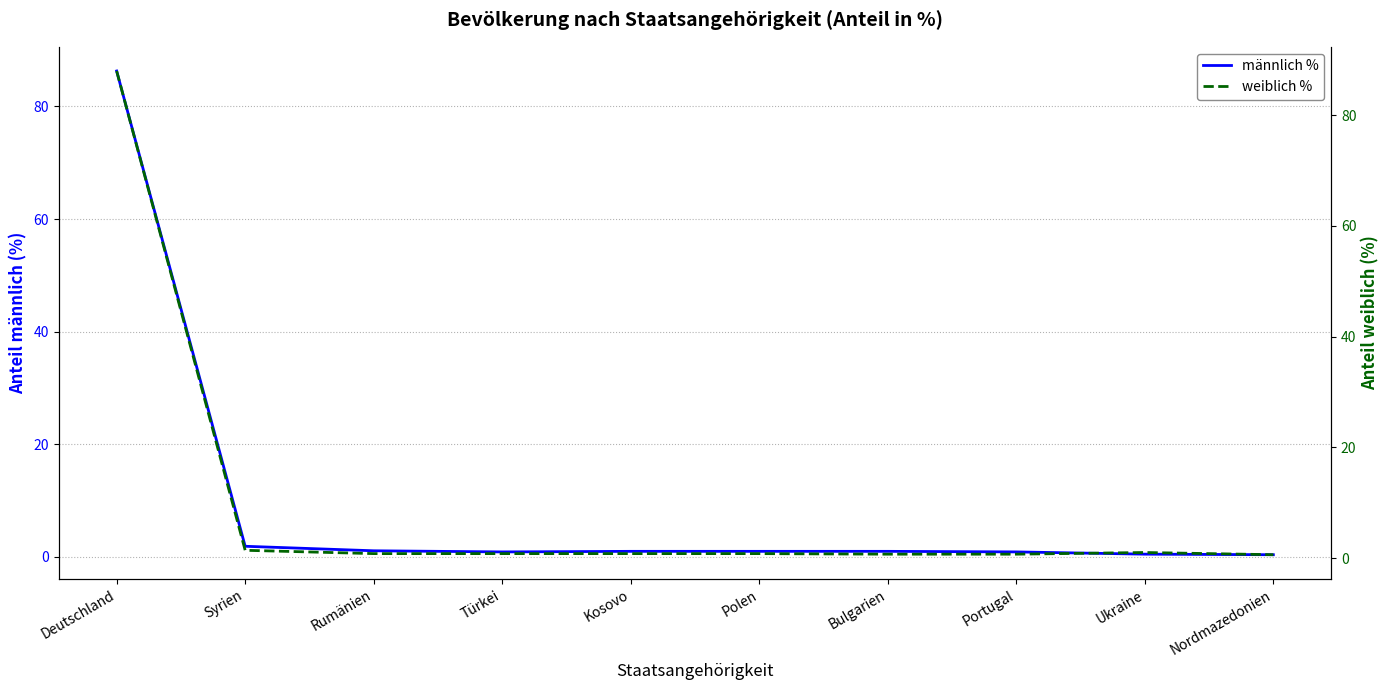

What is the label of the 3rd point from the left?

Rumänien